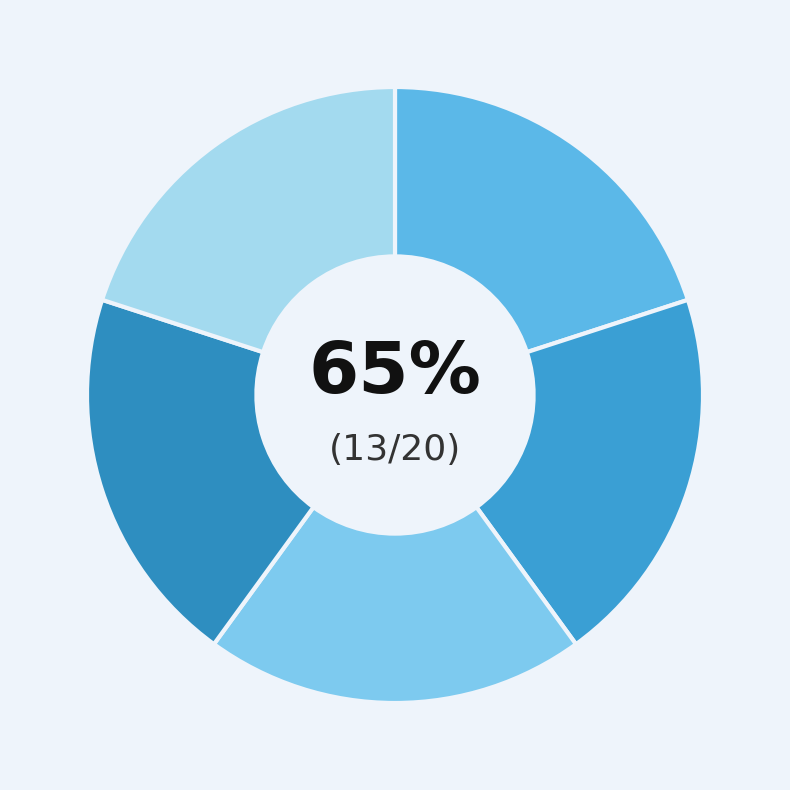

True or false: ე. გ. აბელაშვილი-ყარანგოზიშვილისა accounts for 20% of the total.

True